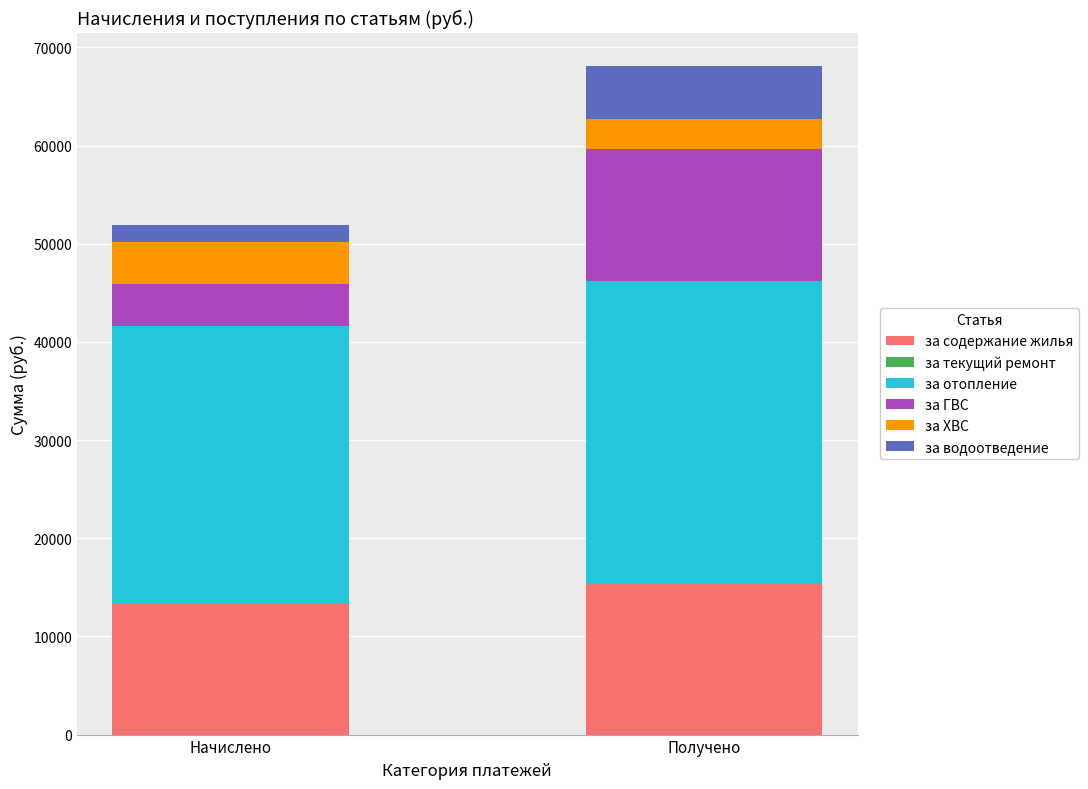

The за содержание жилья series shows 13366.1 at Начислено. True or false?

True